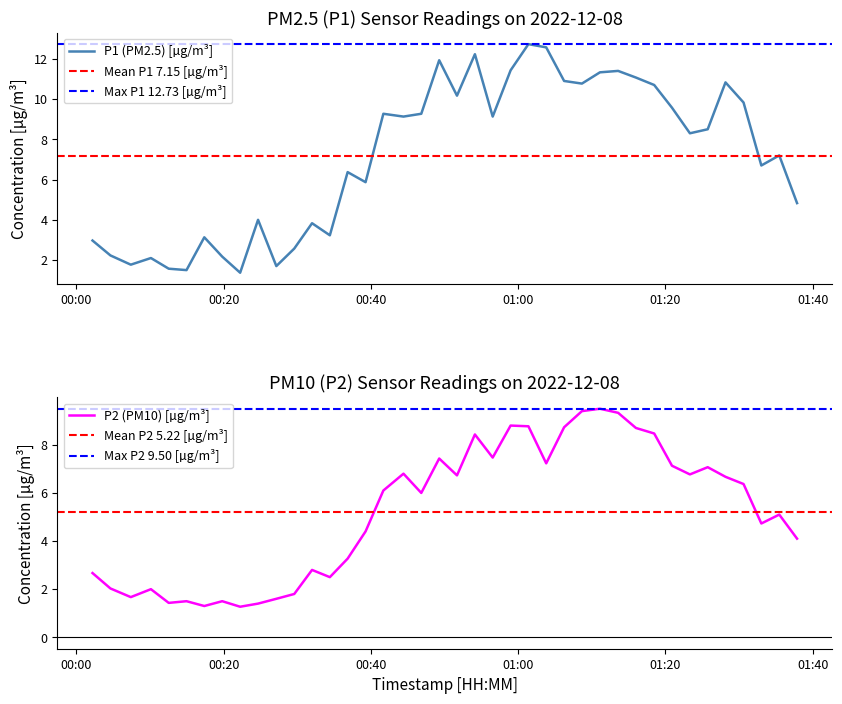

True or false: P2 has a value of 1.5 at 2022-12-08T00:32:00.

False